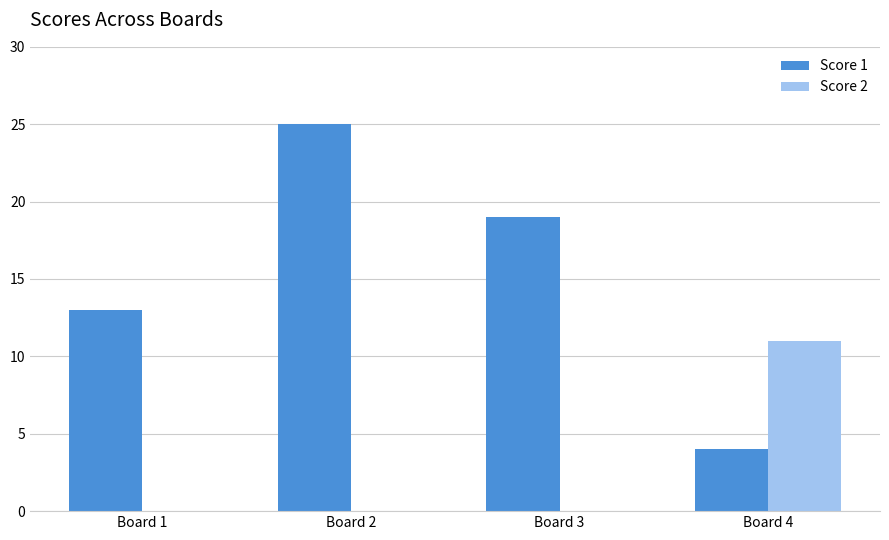

What is the sum of all Score 2 values?

11